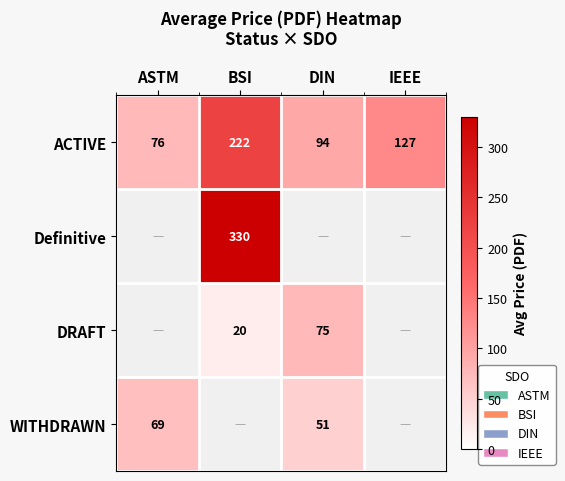

What is the average value of the ACTIVE series?

130